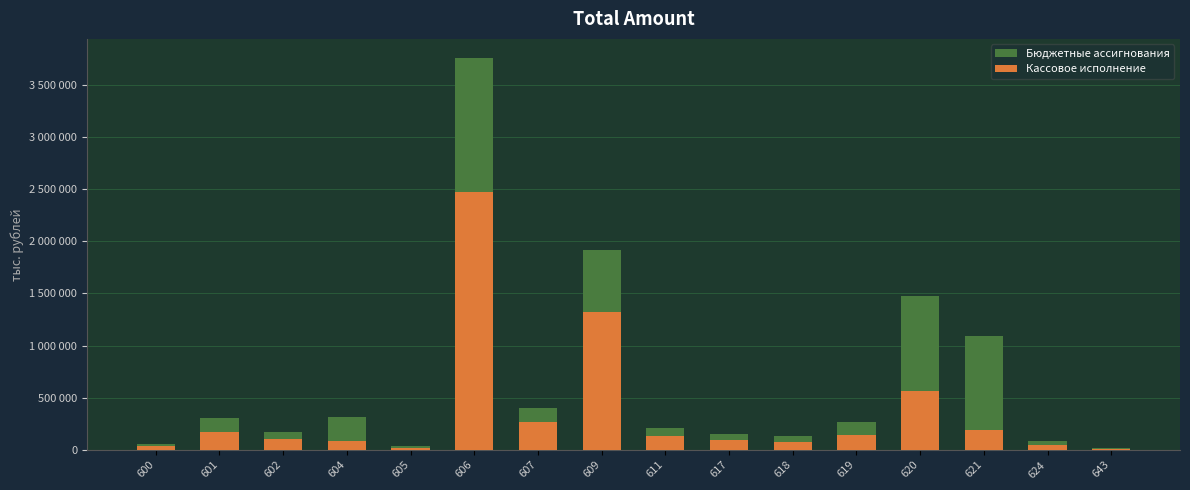

What is the total value across all series at 602?

276892